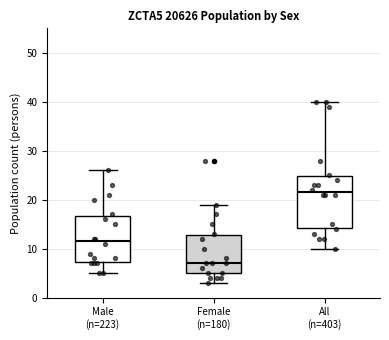

Where is the upper edge of the box for Male (n=223) on the y-axis? The values are not printed on the chart, so give them approximately, as read against the axis.

17